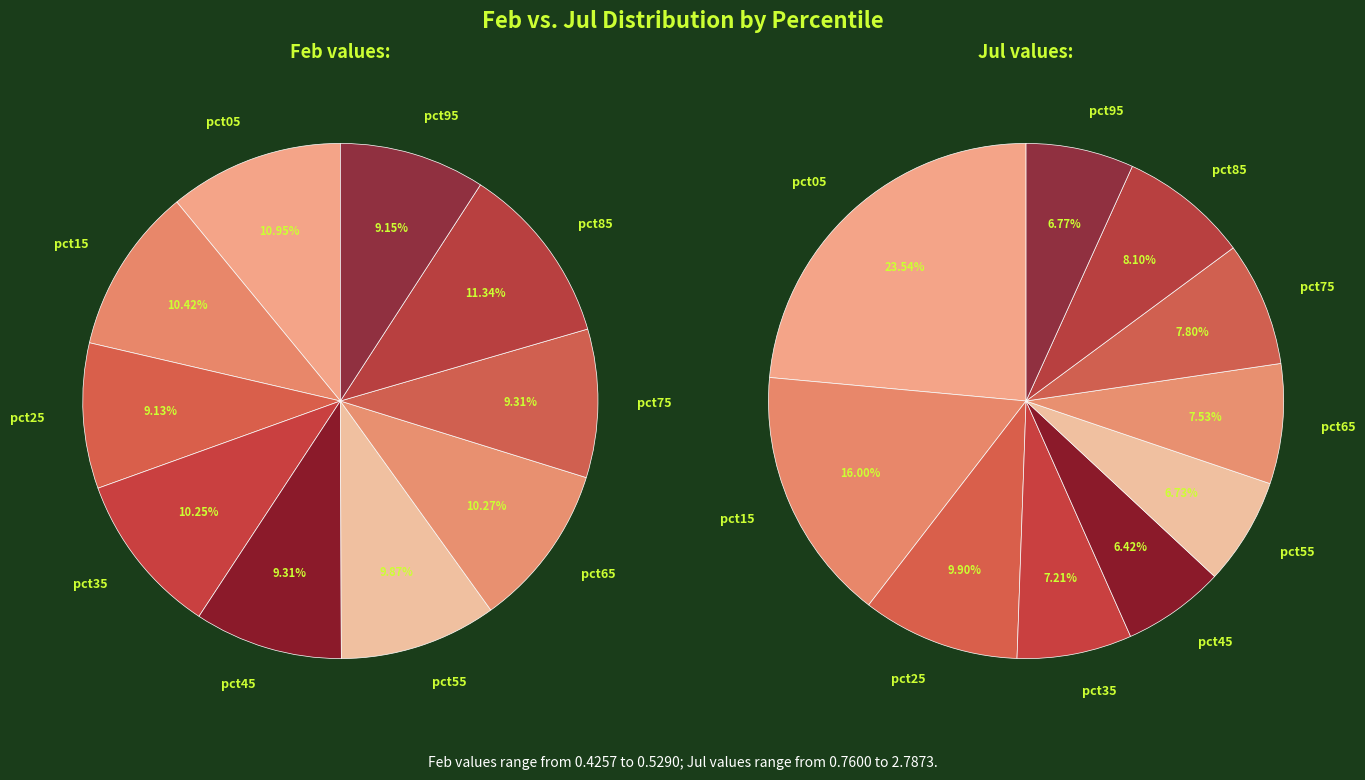

How many segments does this pie chart have?

10